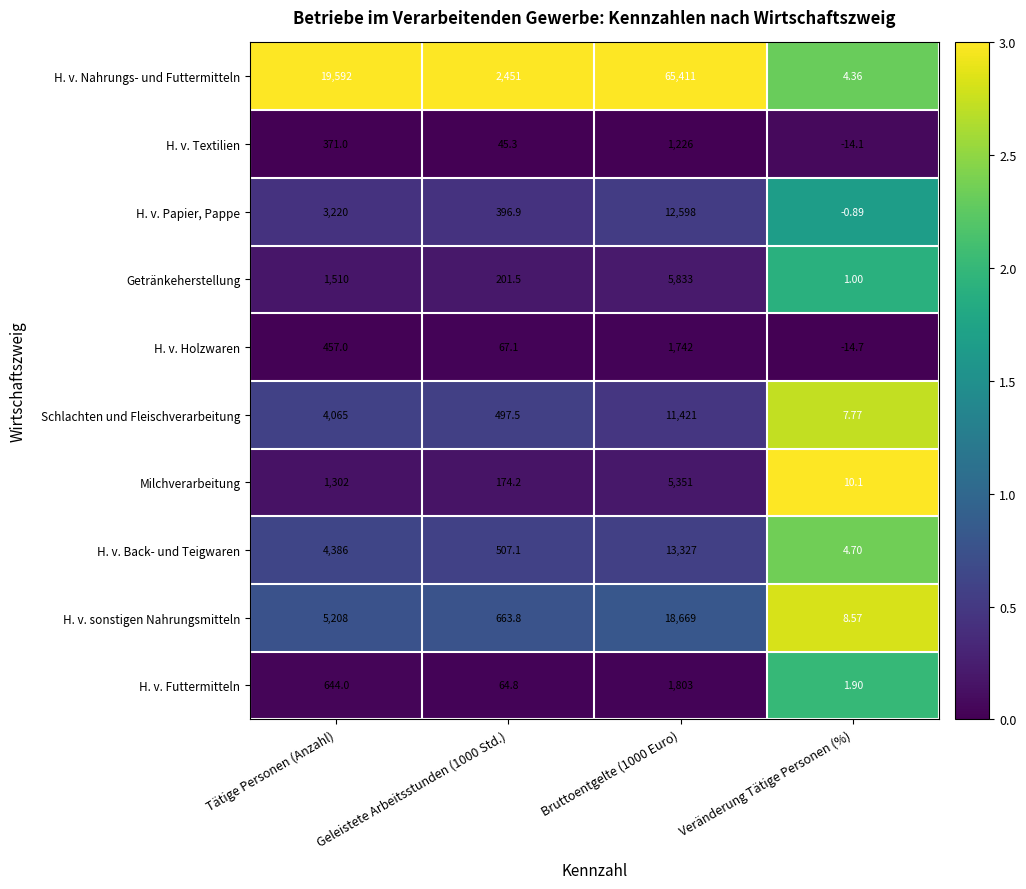

What is the difference between the highest and lowest values at Geleistete Arbeitsstunden (1000 Std.)?

2405.7